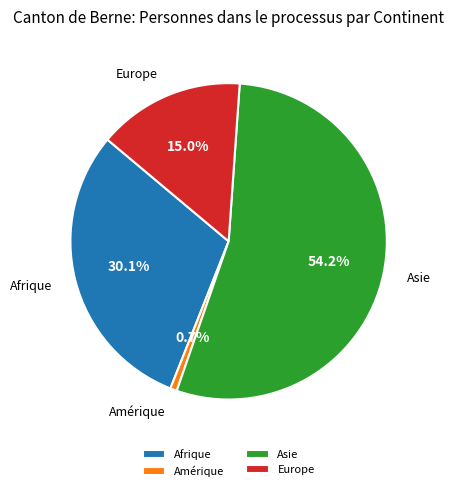

Is it true that Afrique is 45% of the pie?

False